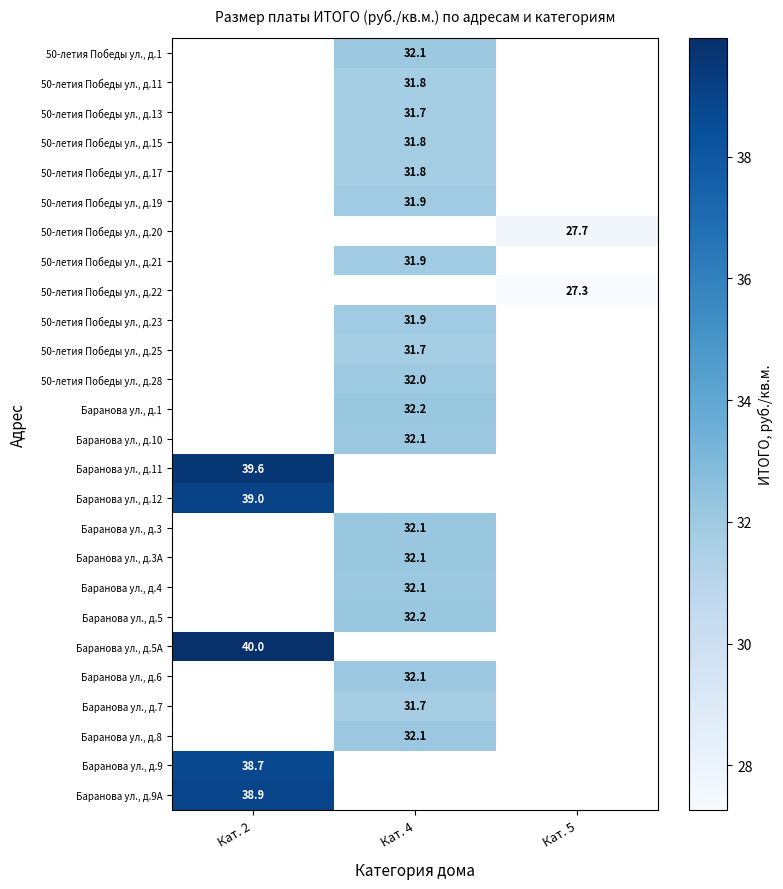

How many distinct data groups are displayed?

26